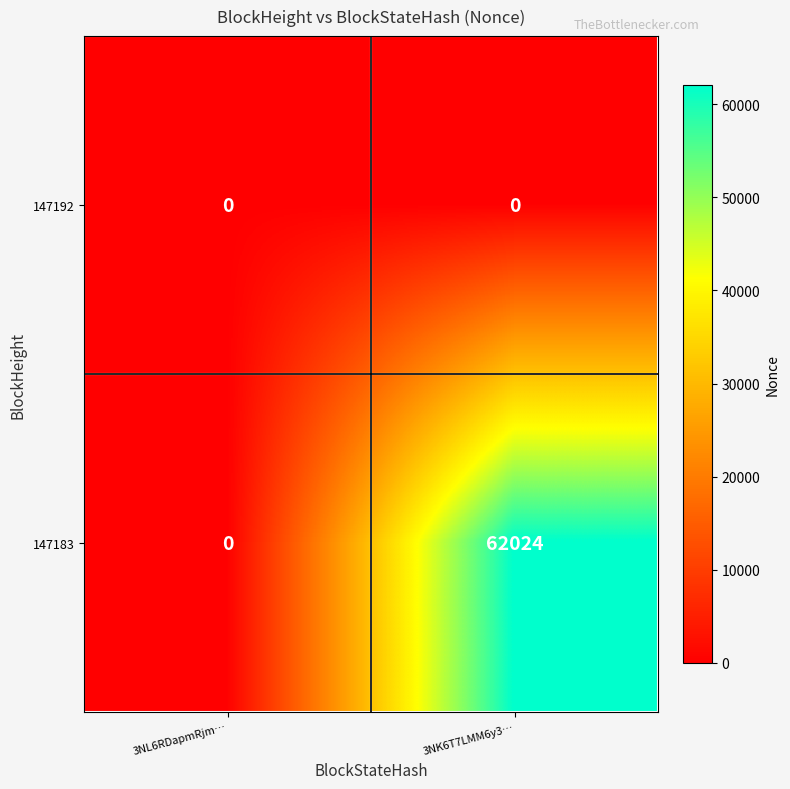

List the series in order of their overall mean, highest first.

147183, 147192